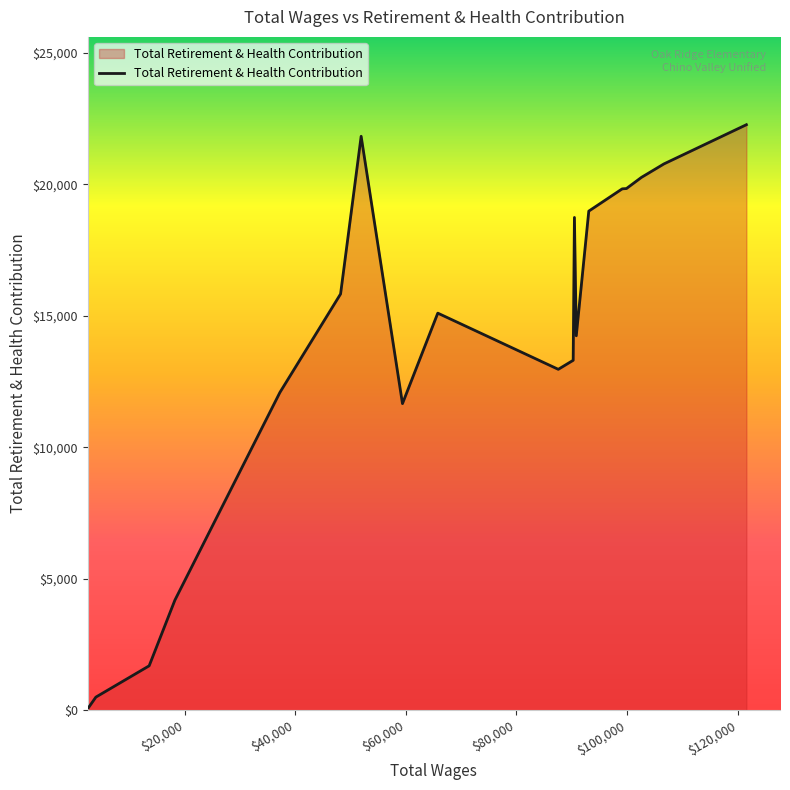

What is the smallest value displayed?

98